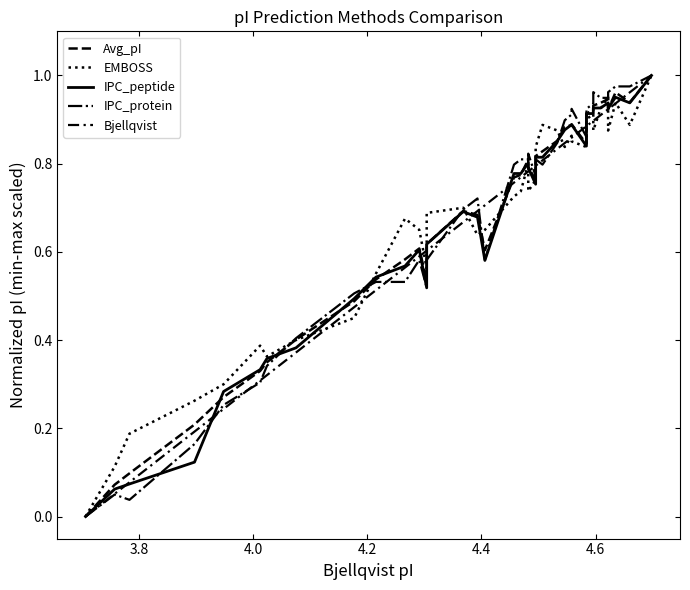

The value of Bjellqvist at 12 is 0.9. True or false?

False